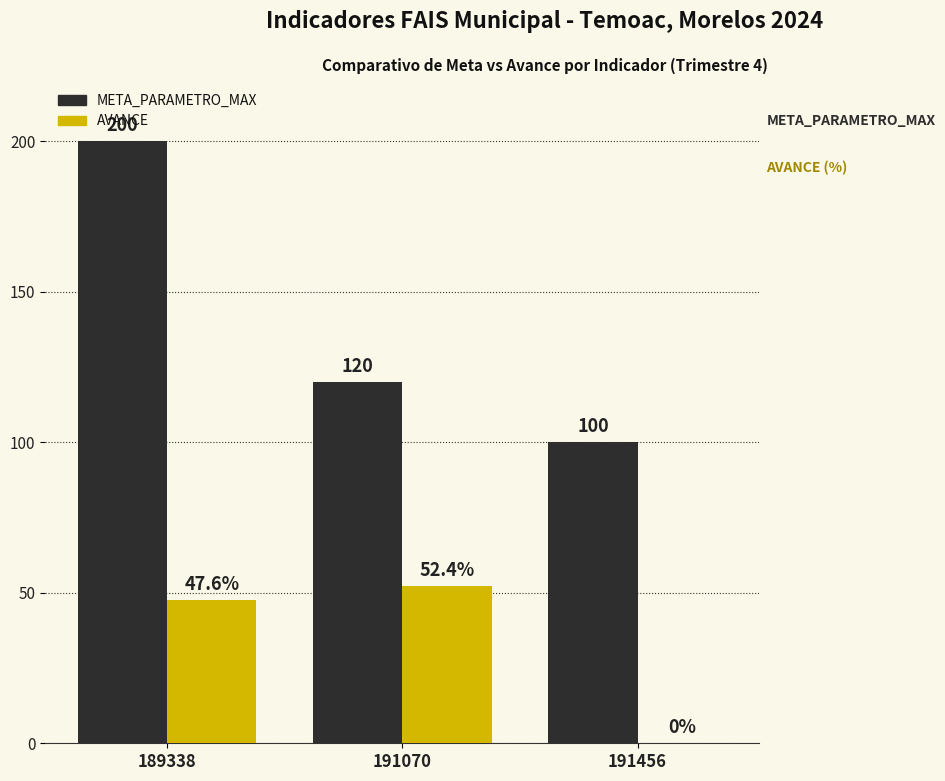

Reading left to right, extract all data points from this chart.

META_PARAMETRO_MAX: 200.0	120.0	100.0
AVANCE: 47.6	52.4	0.0